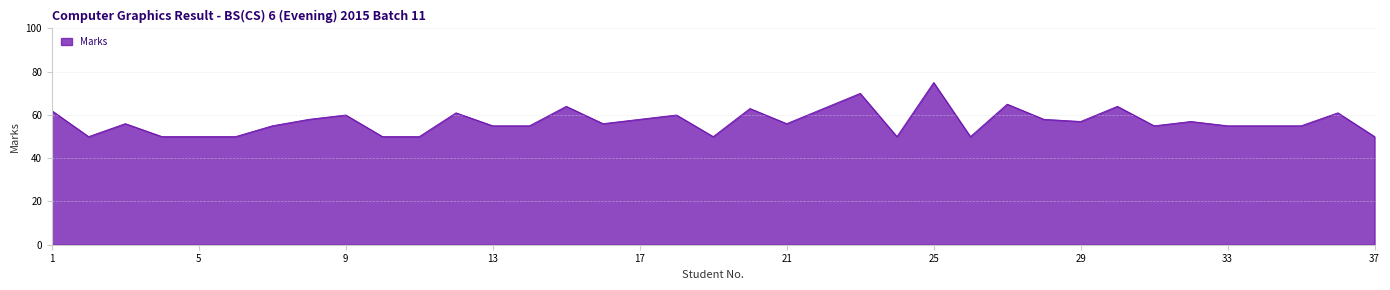

What is the difference between the maximum and minimum values?

25